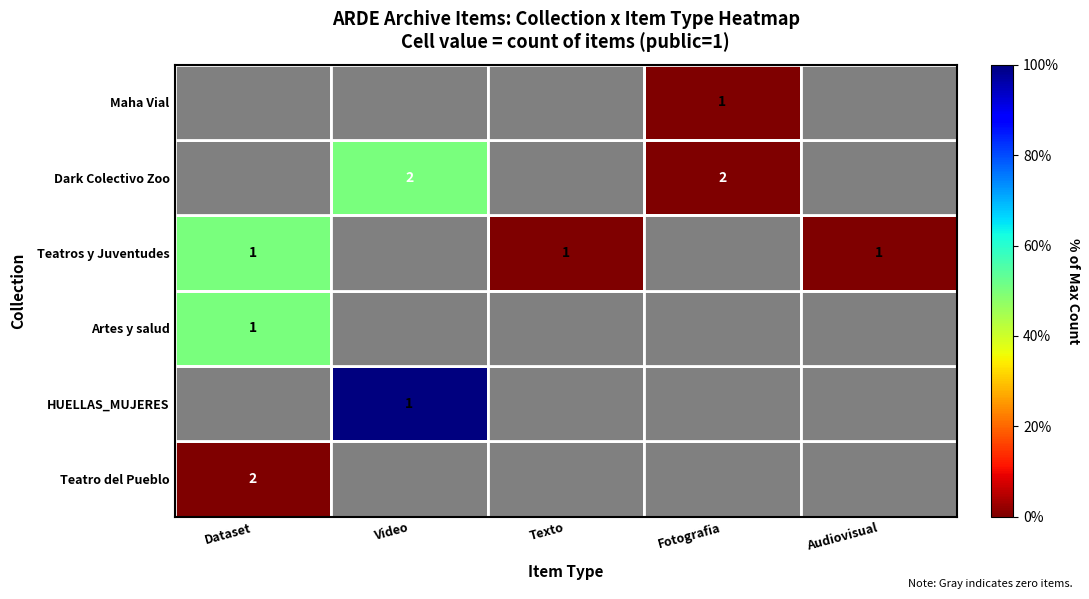

True or false: HUELLAS_MUJERES has a value of 1 at Video.

True